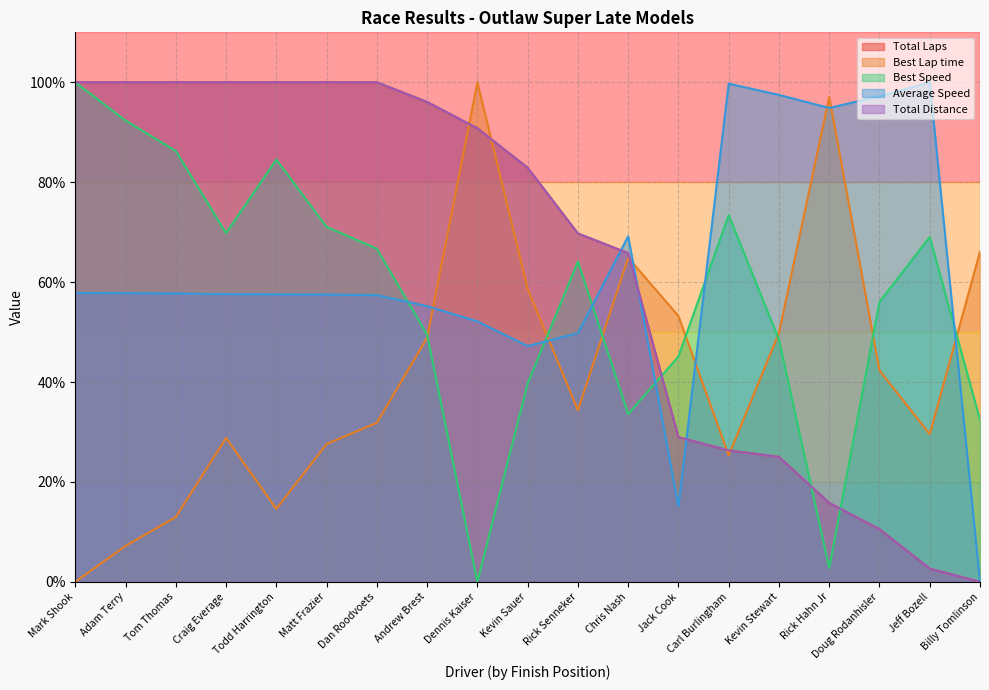

What is the label of the 19th point from the right?

Mark Shook